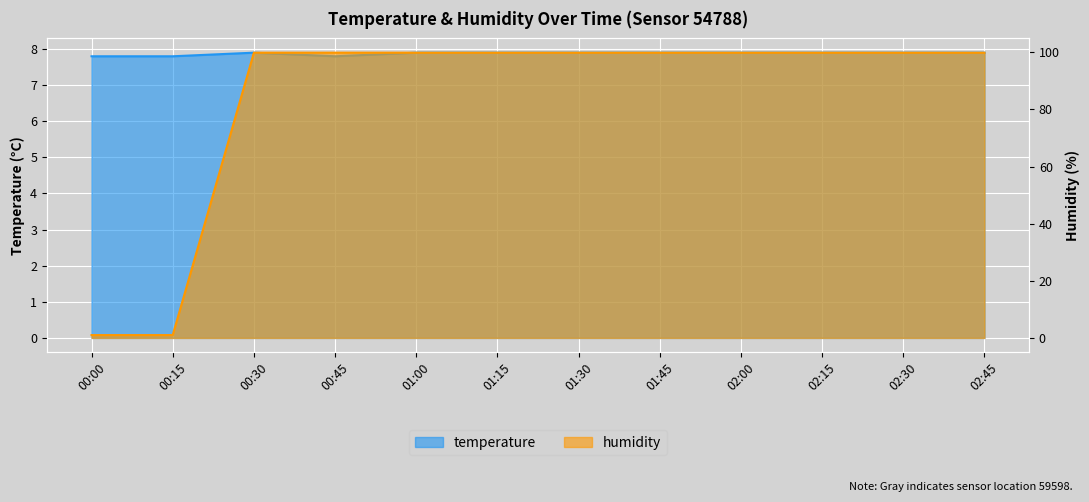

What is the sum of all temperature values?

94.5